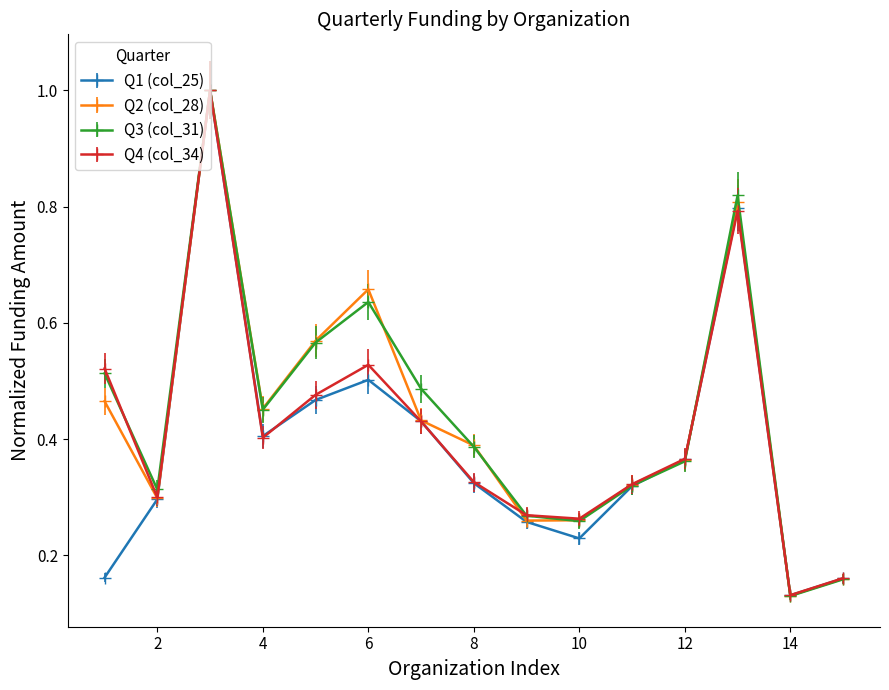

At how many categories does at least one series exceed 0?

15